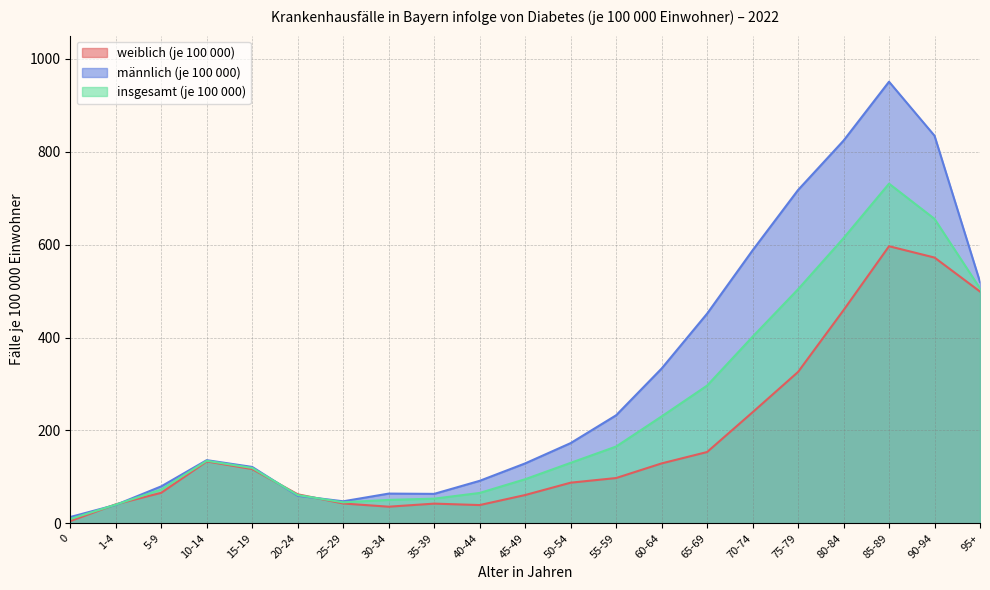

The männlich (je 100 000) series shows 18.4 at 0. True or false?

False